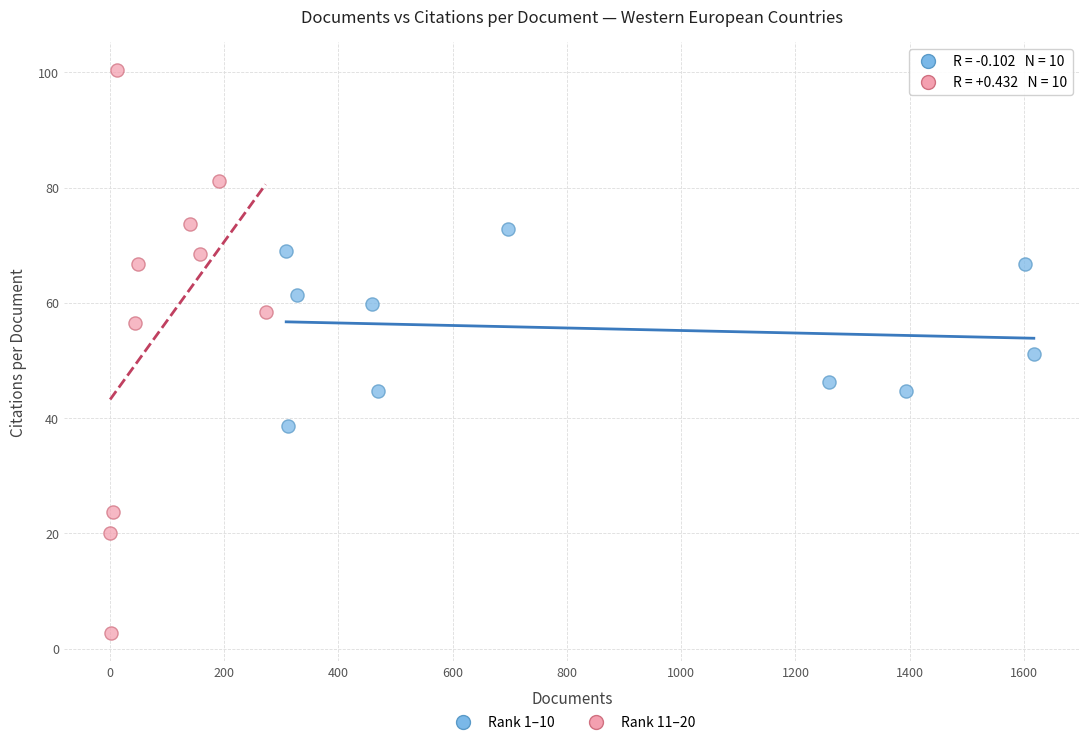

Which series contains the highest Y value?

Rank 11–20